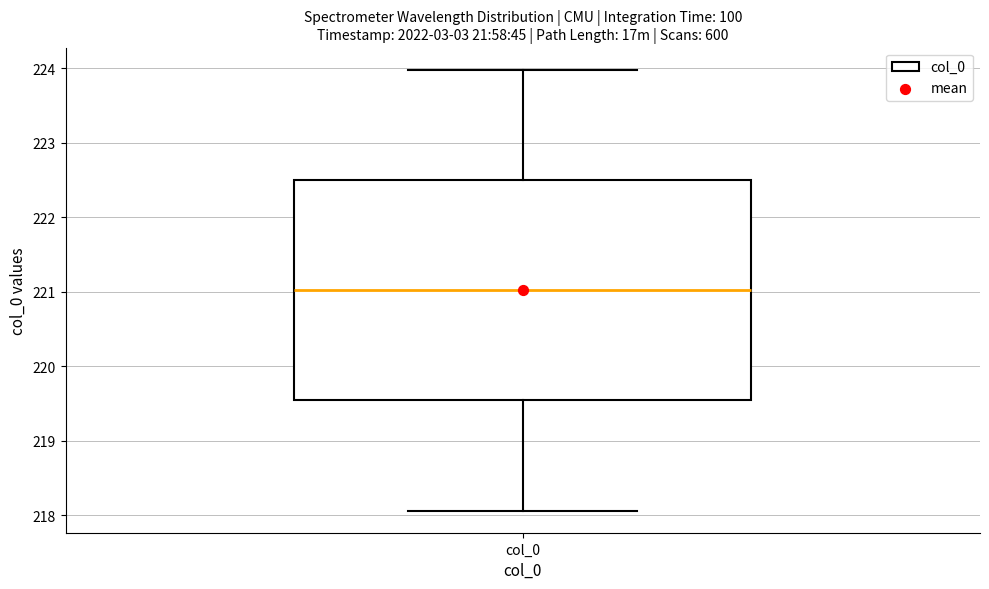

Read this box plot against the y-axis: the position of the median line, the range covered by the box, and the ends of both whiskers. The values are not printed on the chart, so give them approximately, as read against the axis.

median 221.0, box 219.5 to 222.5, whiskers 218.1 to 224.0